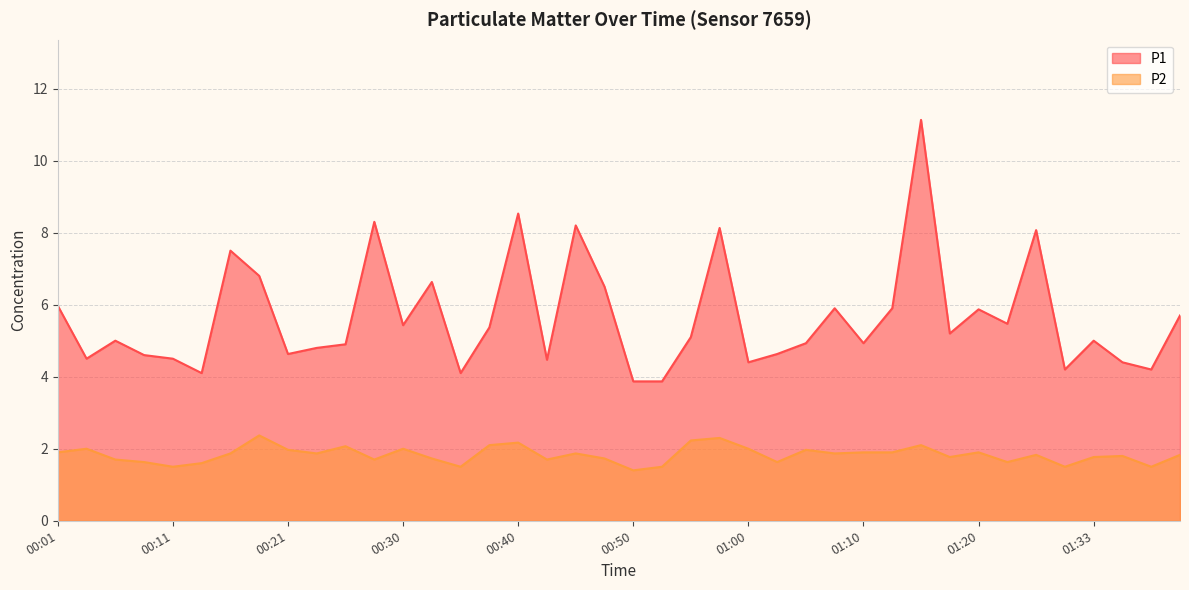

What is the label of the 40th point from the left?

01:40